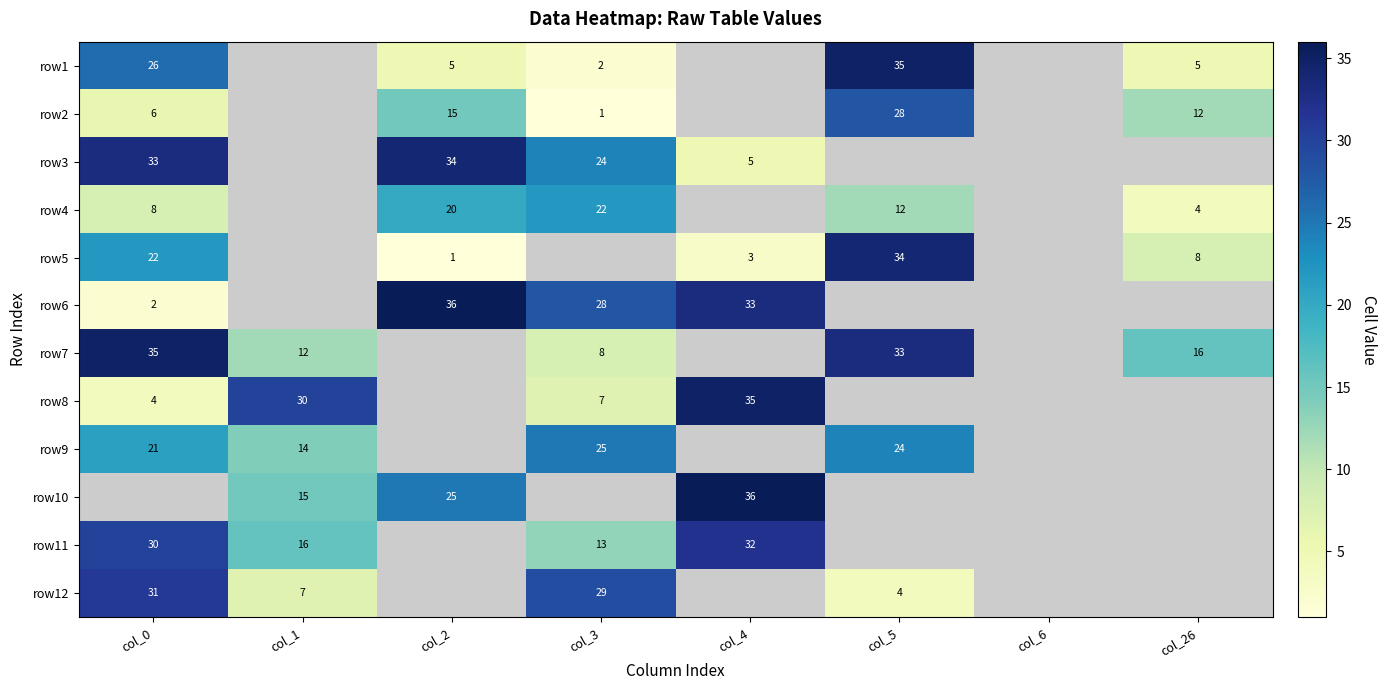

Which category has the highest value across all series?

col_2